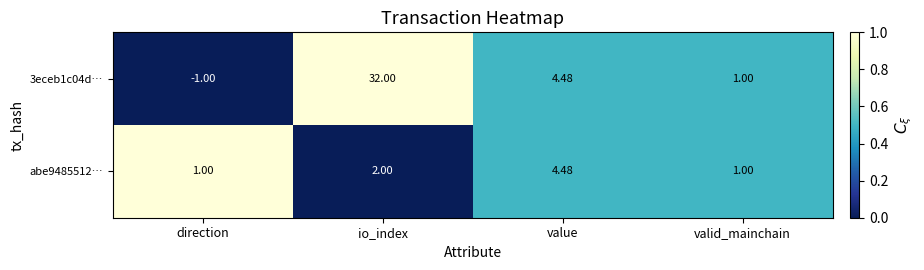

How many categories are shown in the chart?

4